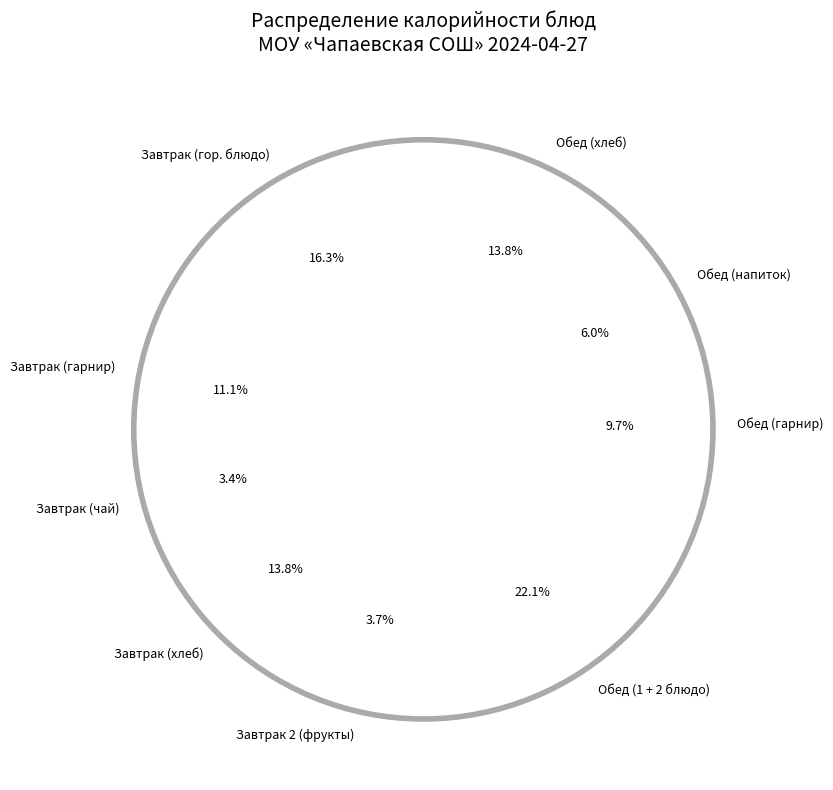

True or false: напиток из шиповника accounts for 1% of the total.

False